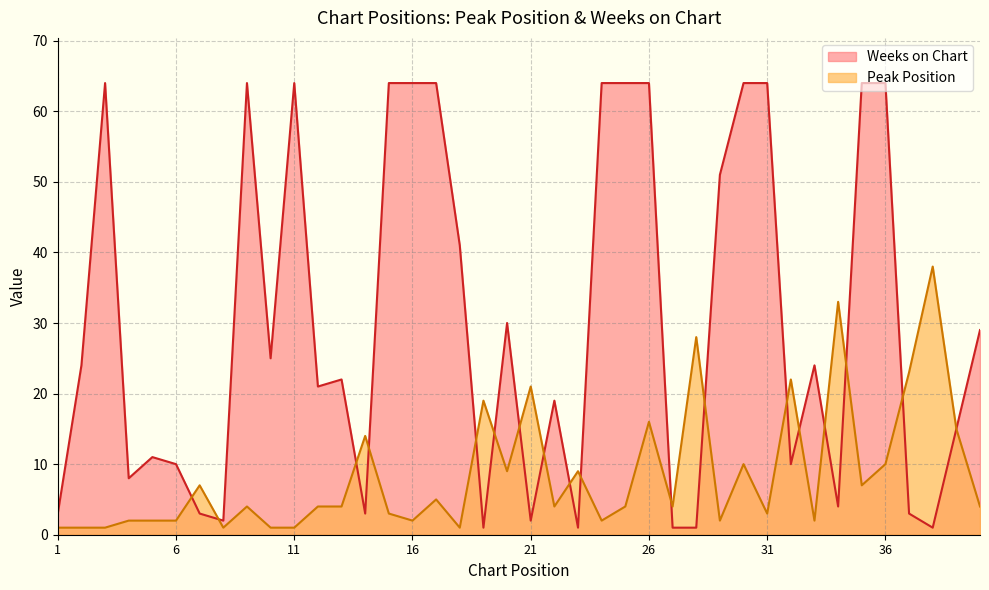

Rank the series at 36 from highest to lowest value.

Weeks on Chart, Peak Position